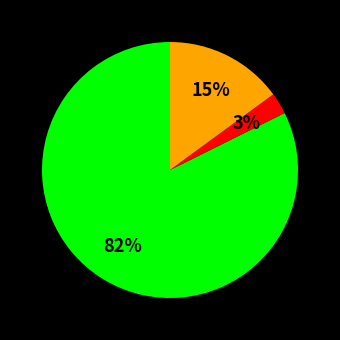

To the nearest percent, what is the average slice percentage?

33%